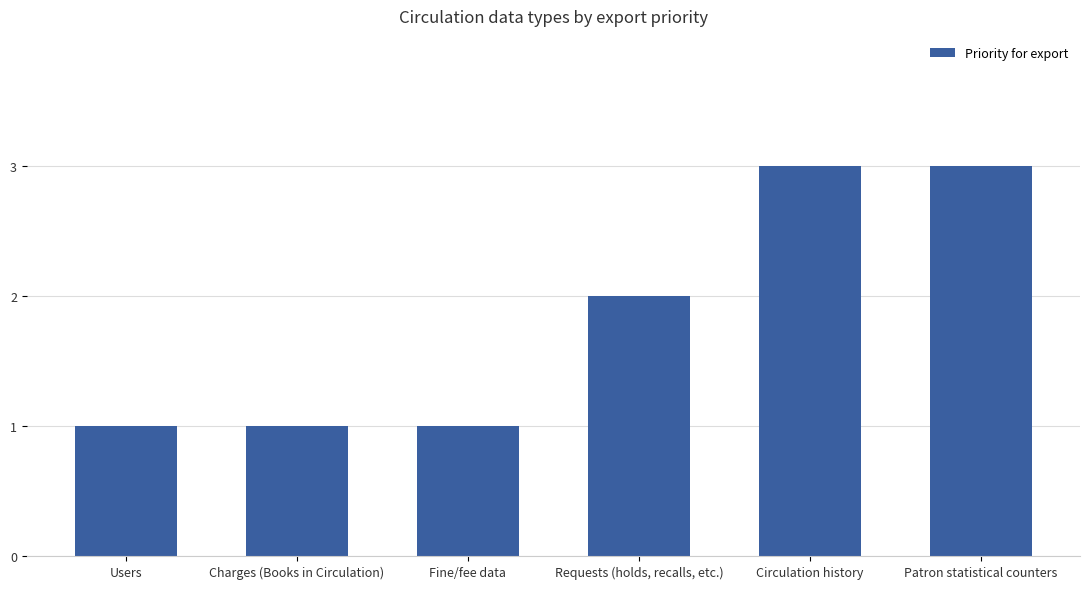

Does the chart contain stacked bars?

No